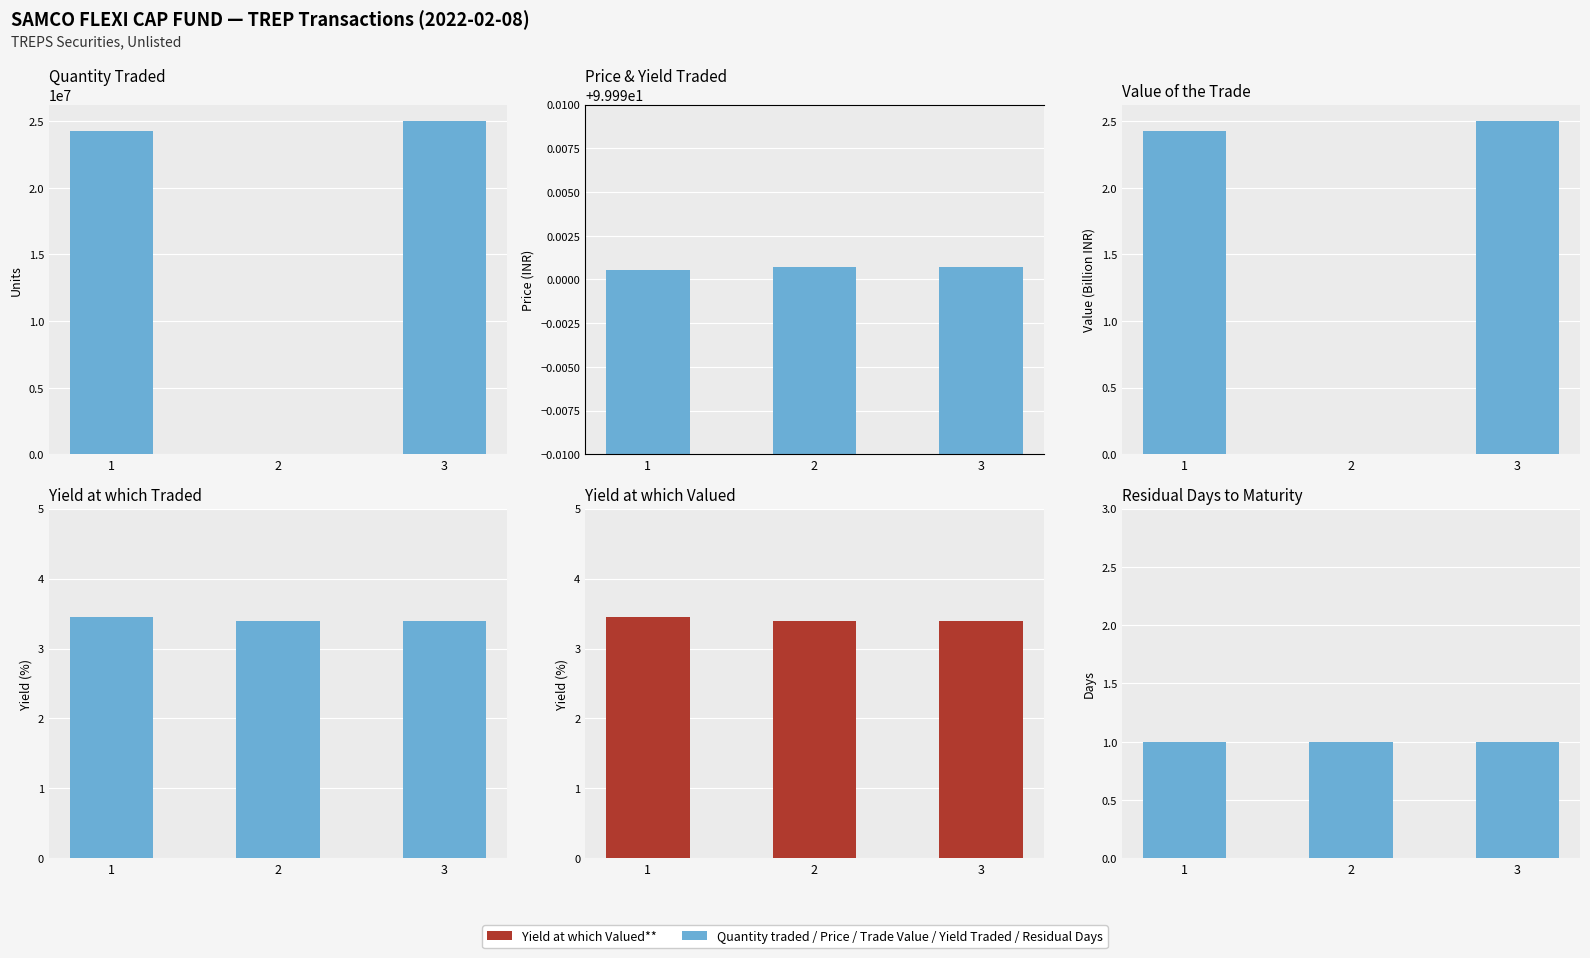

Reading left to right, transcribe all the data shown in this chart.

Quantity traded: 1=24260000.0	2=10000.0	3=25000000.0
Price at which Traded: 1=100.0	2=100.0	3=100.0
Value of the Trade: 1=2.4	2=0.0	3=2.5
Yield at which Traded*: 1=3.5	2=3.4	3=3.4
Yield at which Valued**: 1=3.5	2=3.4	3=3.4
Residual days to Final Maturity: 1=1.0	2=1.0	3=1.0